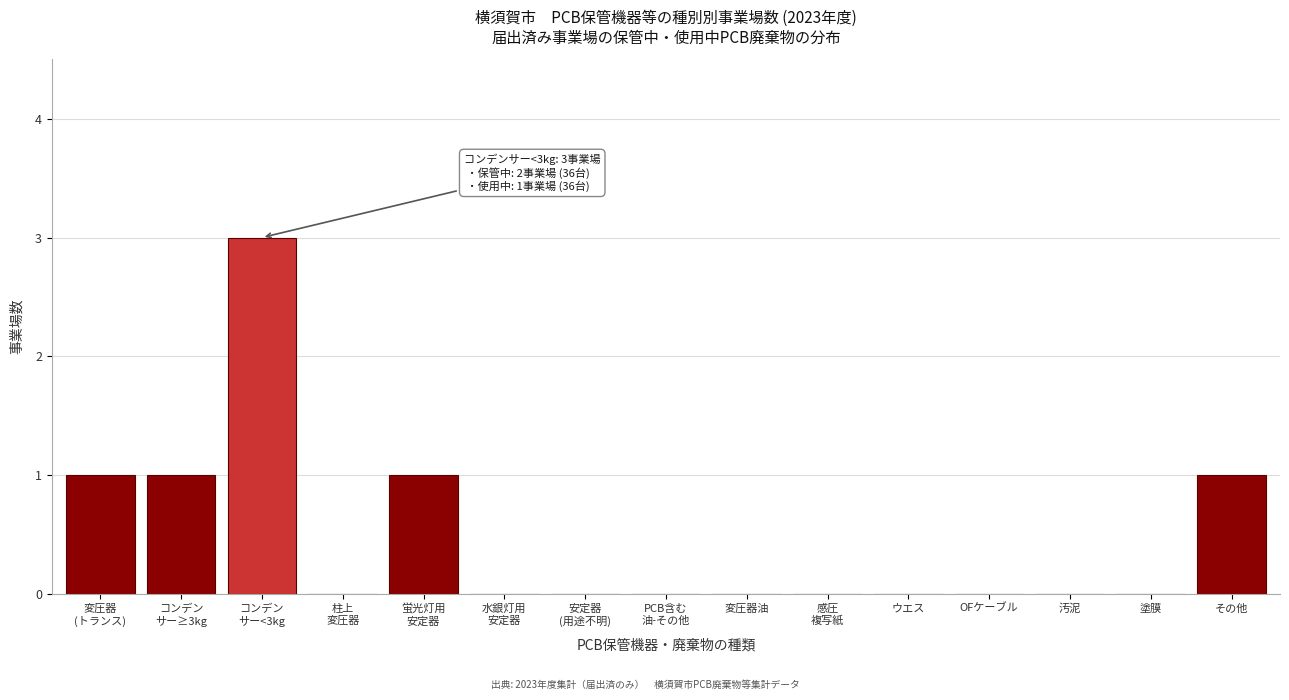

The chart shows a value of -2 at 汚泥. True or false?

False